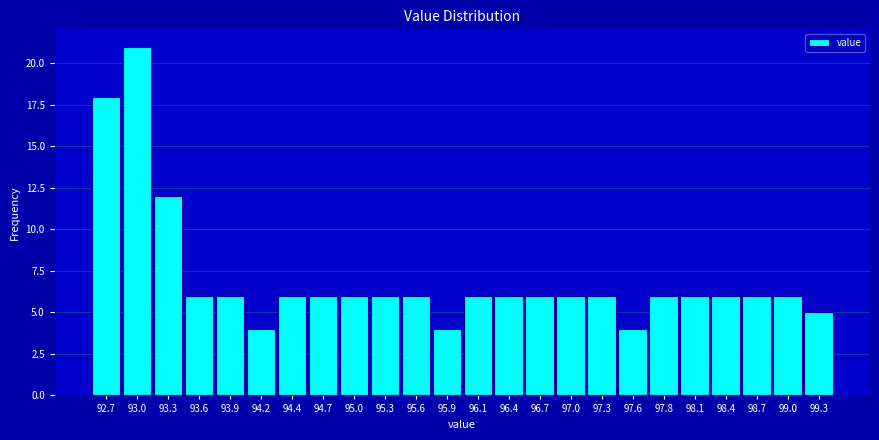

Over which range of the x-axis is the bar tallest?

92.90 to 93.15